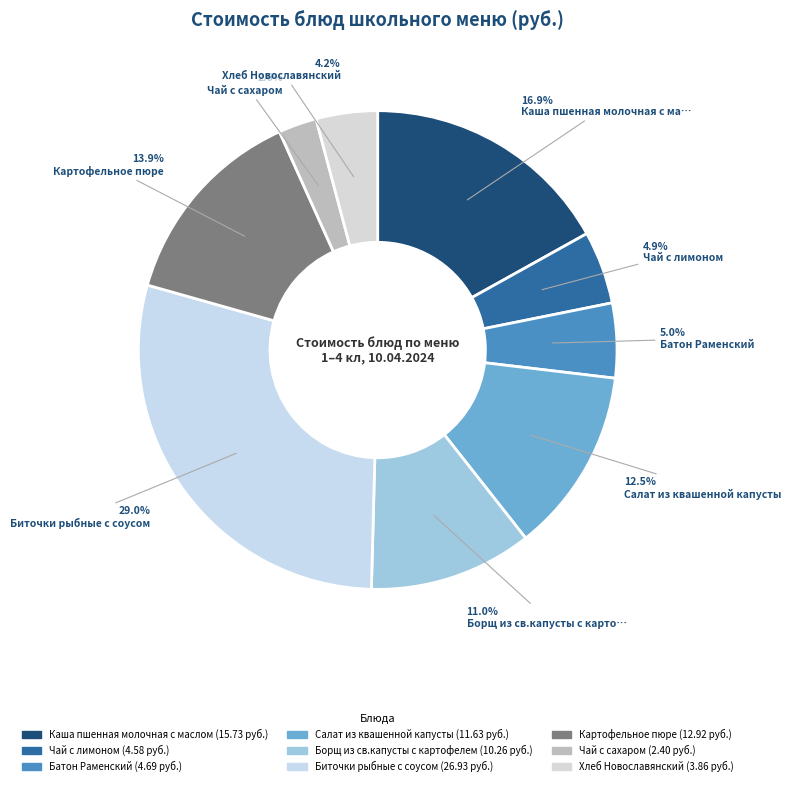

What is the largest slice in the pie chart?

Биточки рыбные с соусом